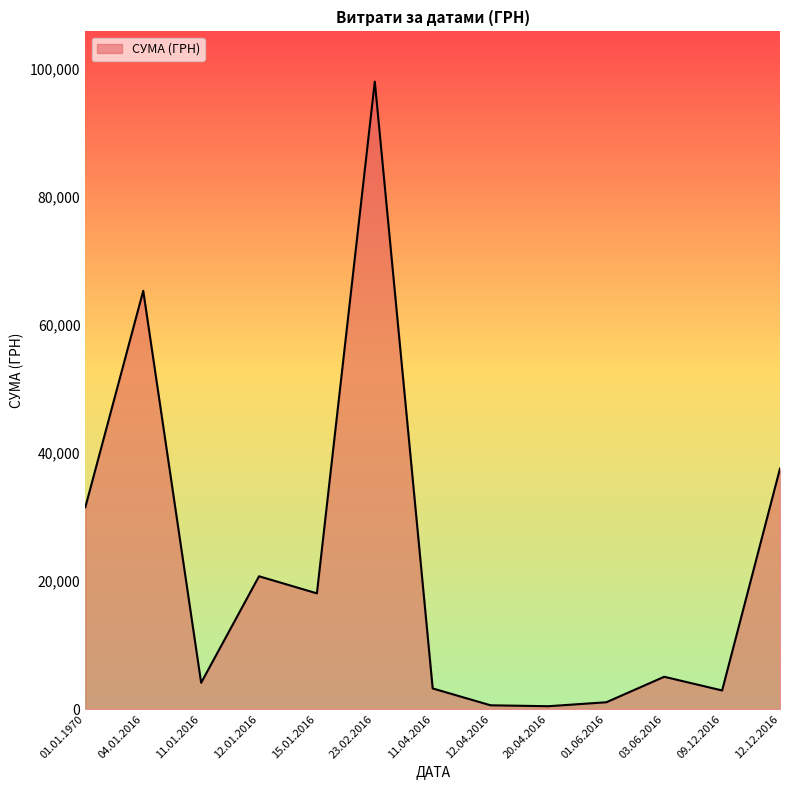

Which label corresponds to the largest value in the chart?

23.02.2016